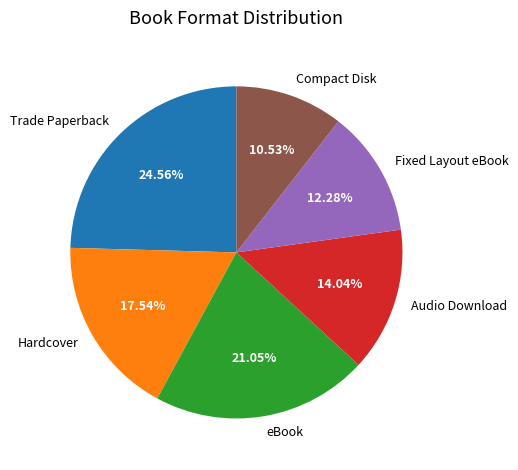

Which slice is the smallest?

Compact Disk